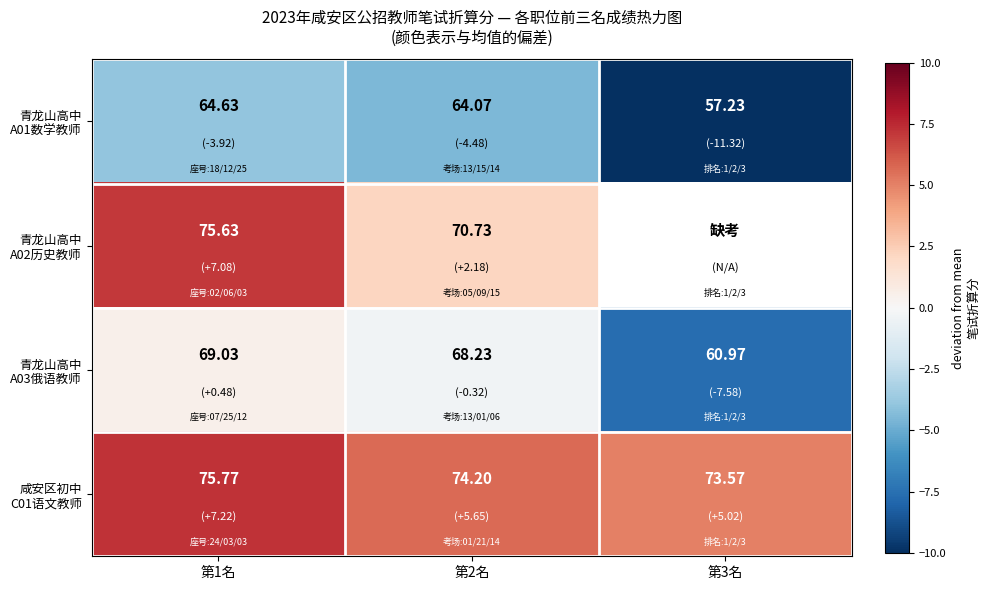

What is the difference between the maximum and minimum values in the 青龙山高中 A03俄语教师 series?

8.1